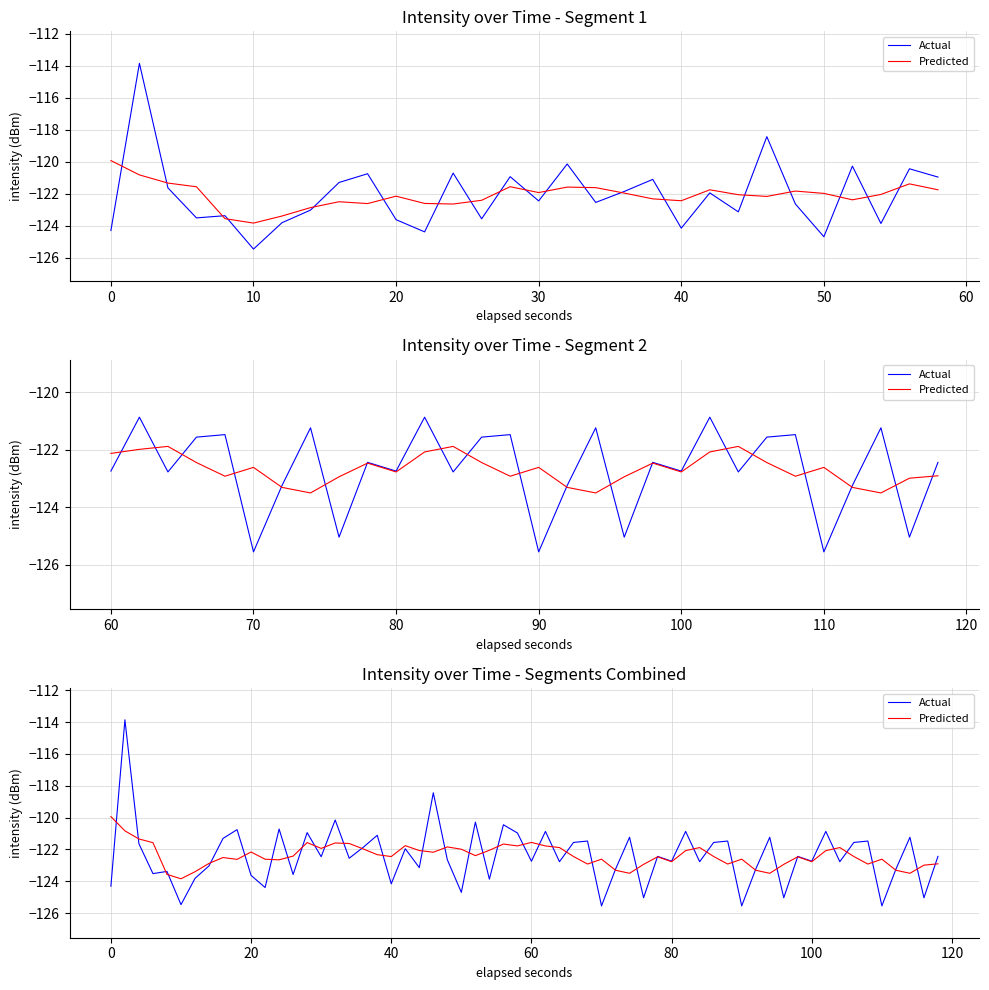

What is the minimum value shown in the chart?

-125.6